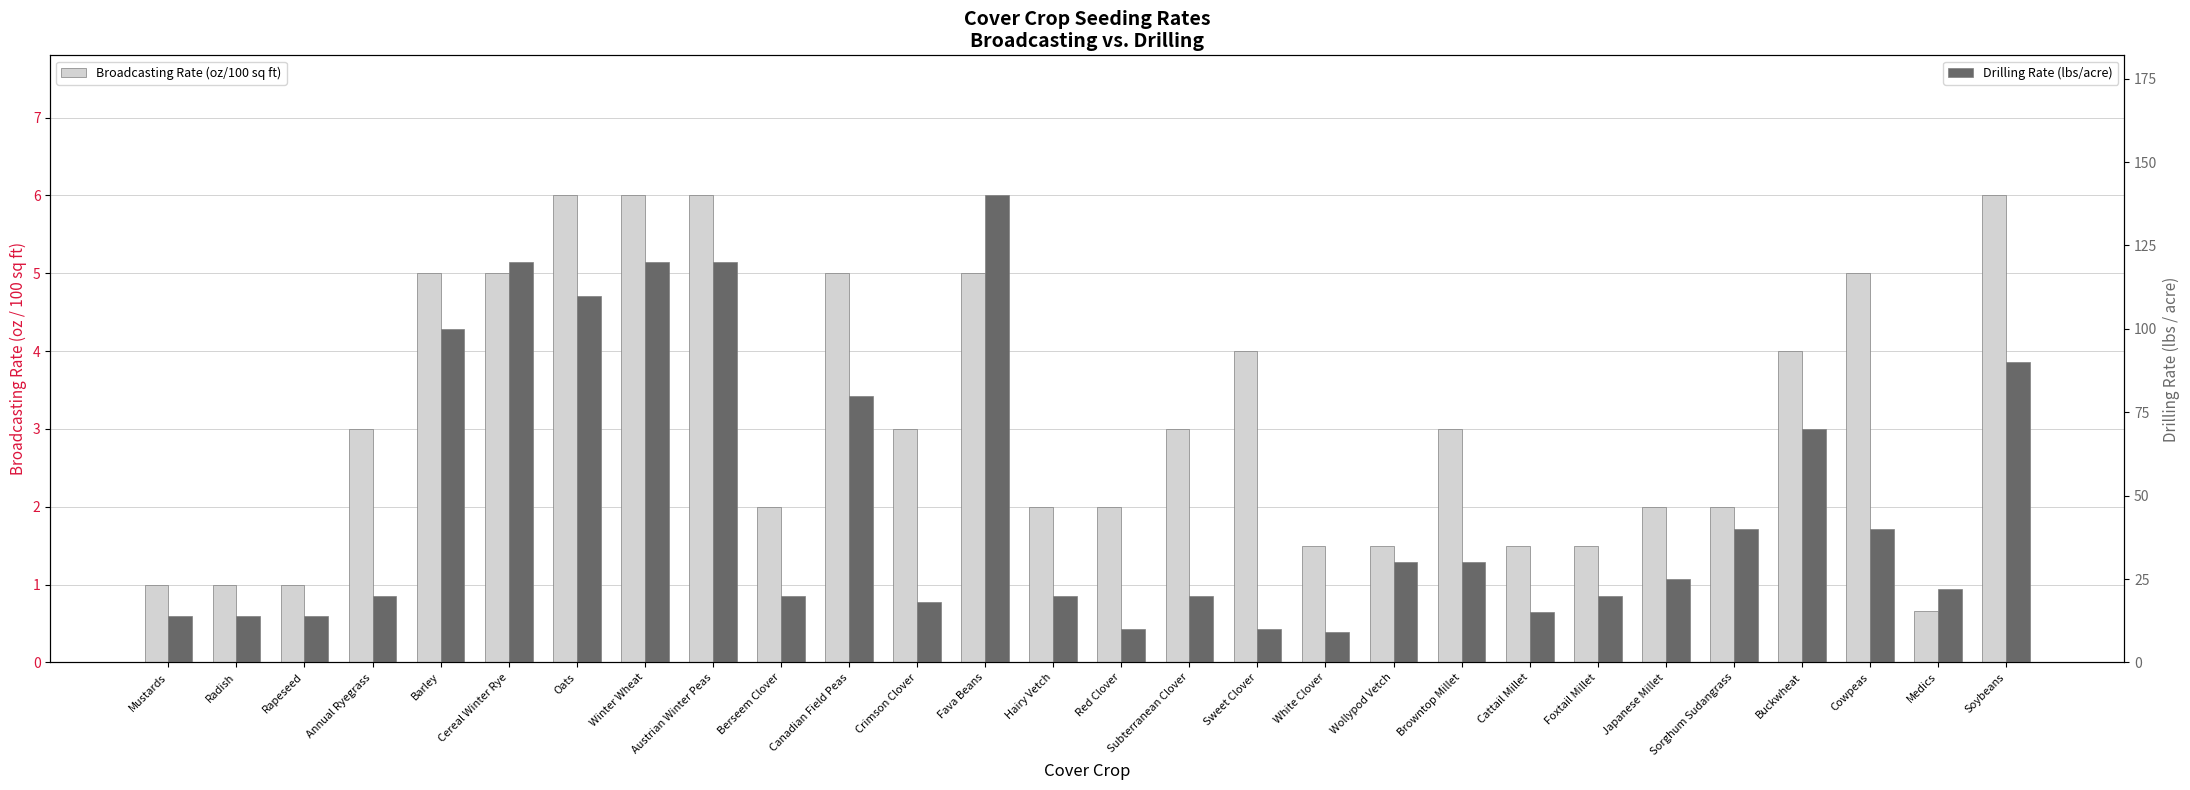

Is it true that Drilling Rate (lbs/acre) equals 120.0 at Cereal Winter Rye?

True